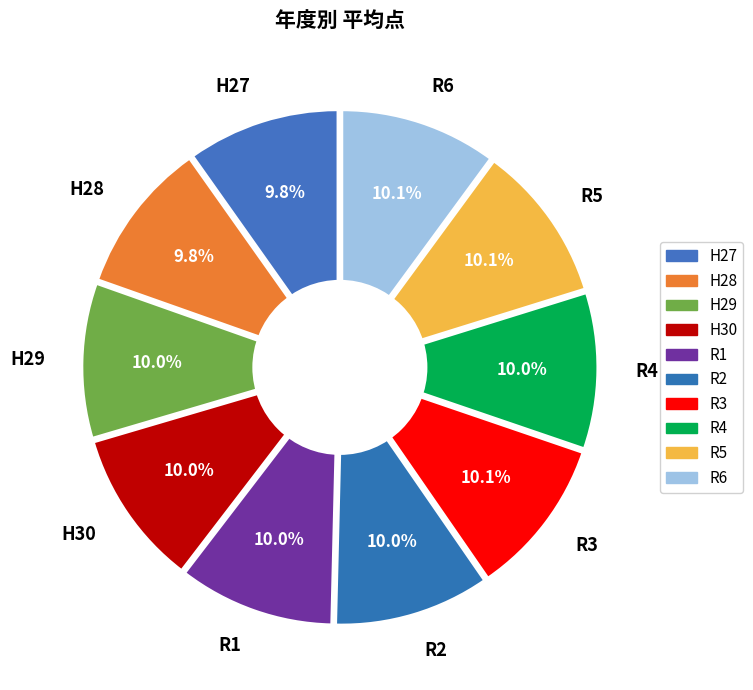

The R3 slice represents 1% of the pie. True or false?

False